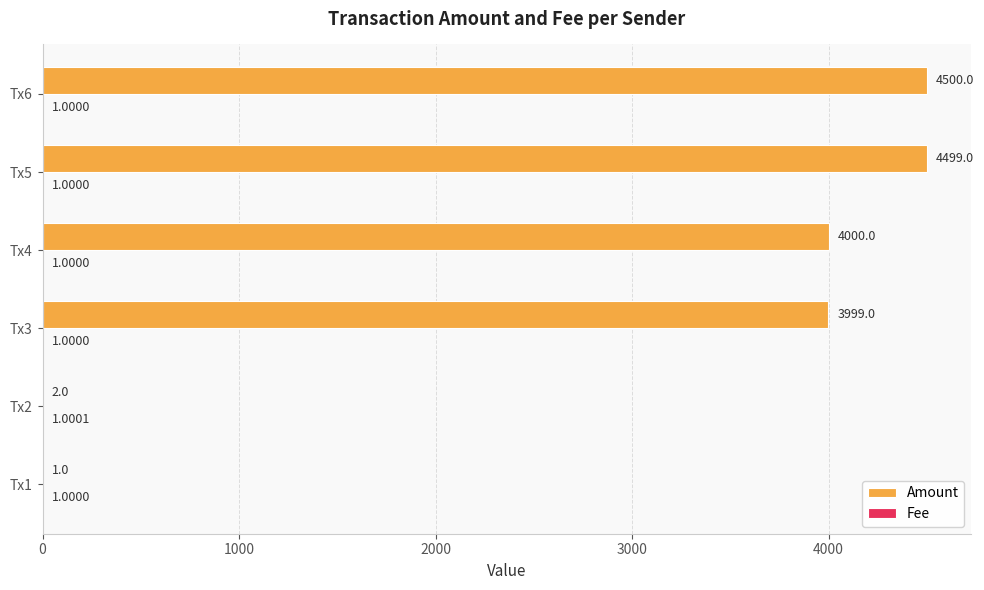

Which series has the largest total across all categories?

Amount